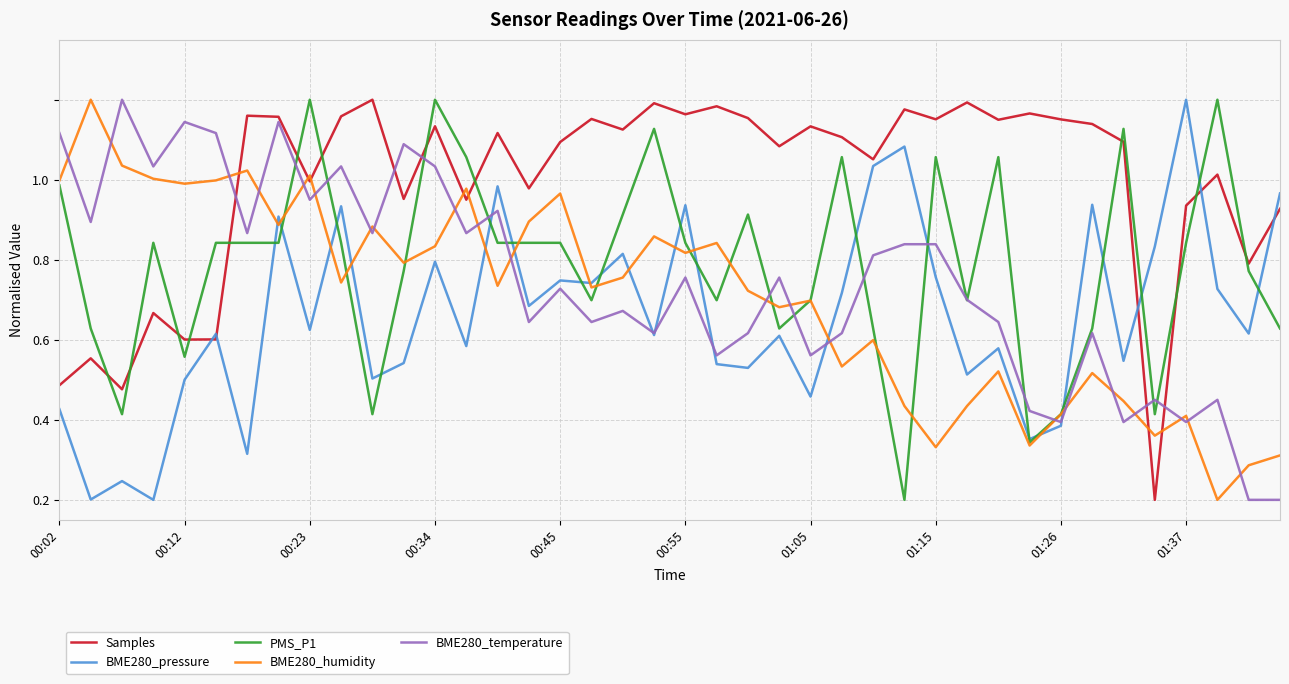

Does the chart display data point markers on the line(s)?

No